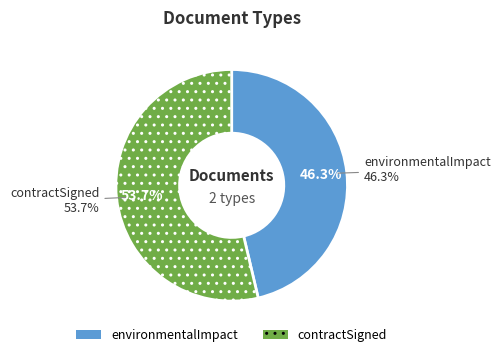

Which category accounts for the majority?

contractSigned